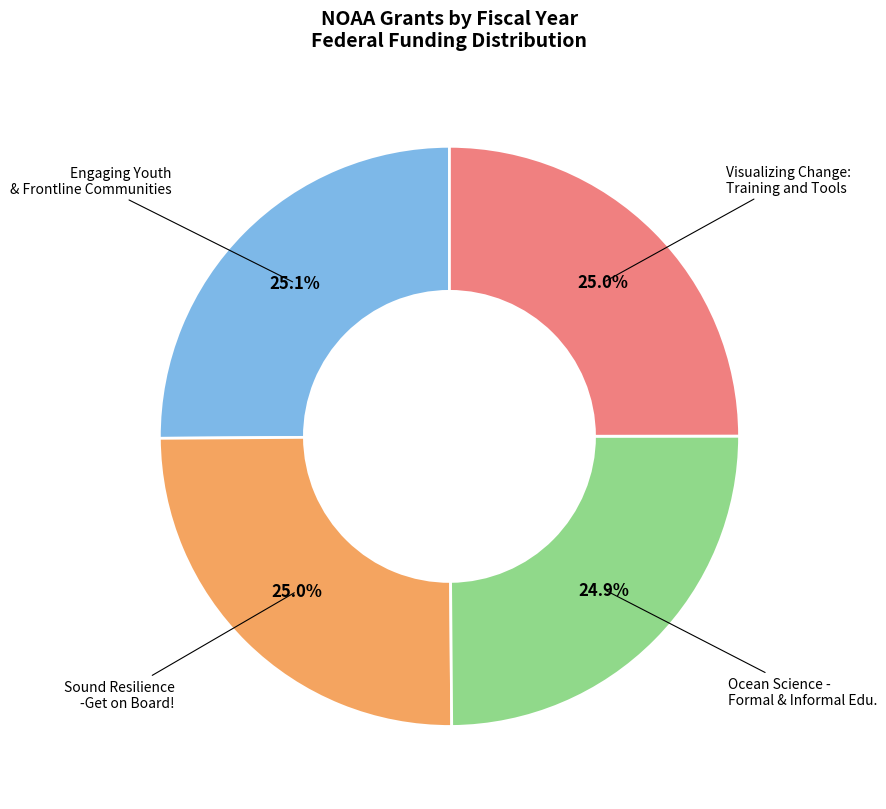

How many segments does this pie chart have?

4